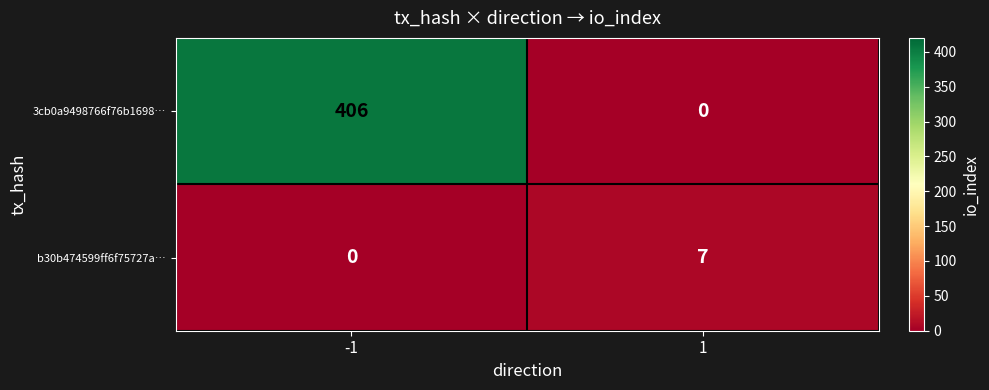

Which category has the highest value across all series?

-1